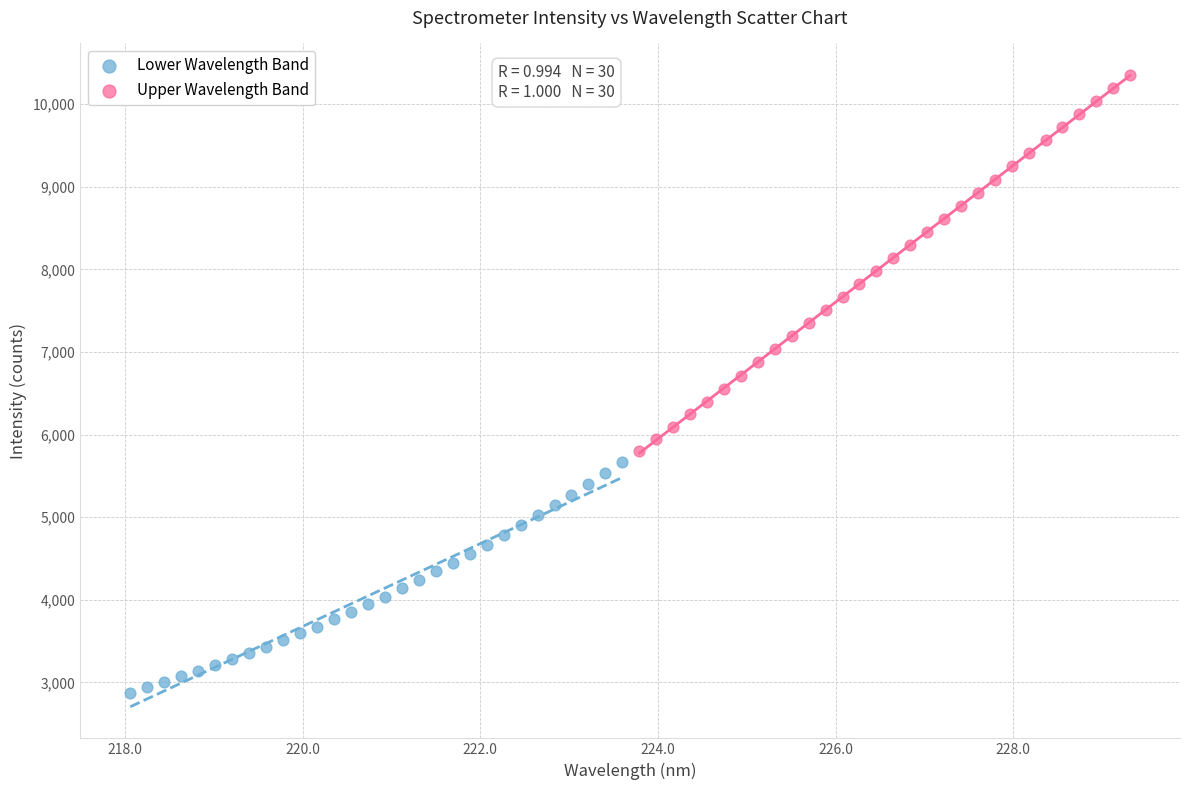

Which series reaches the minimum Y coordinate?

Lower Wavelength Band